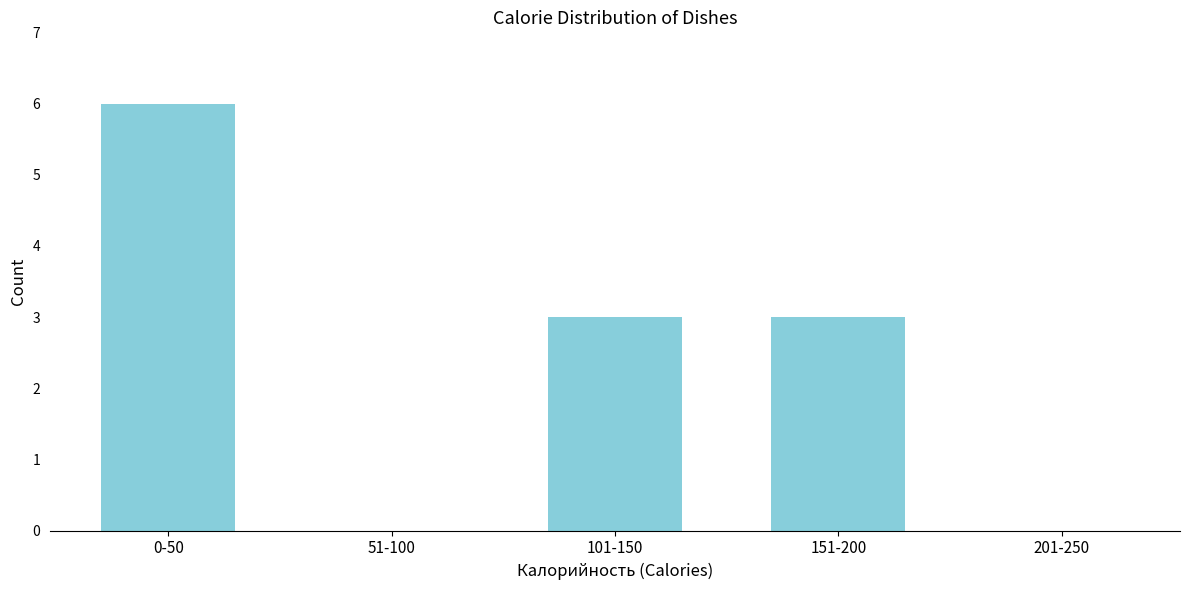

Reading right to left, list all the values displayed in this chart.

201-250=0	151-200=3	101-150=3	51-100=0	0-50=6